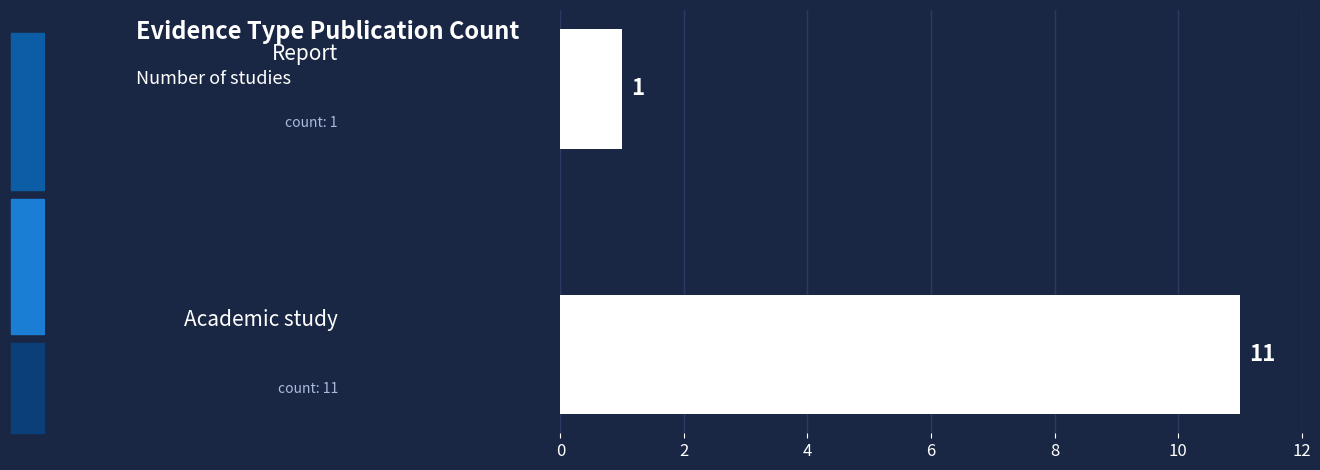

How many values are below 11?

1